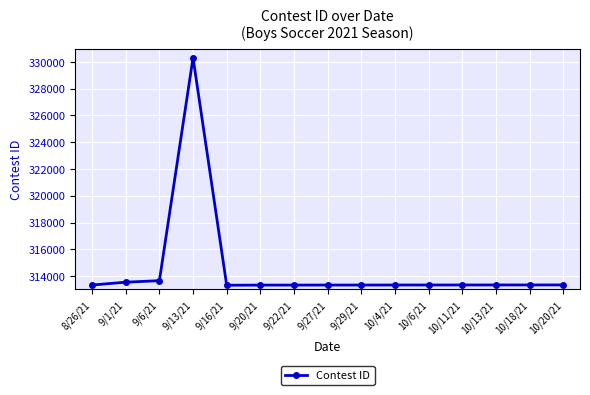

What is the value of the 4th point from the left?

330318